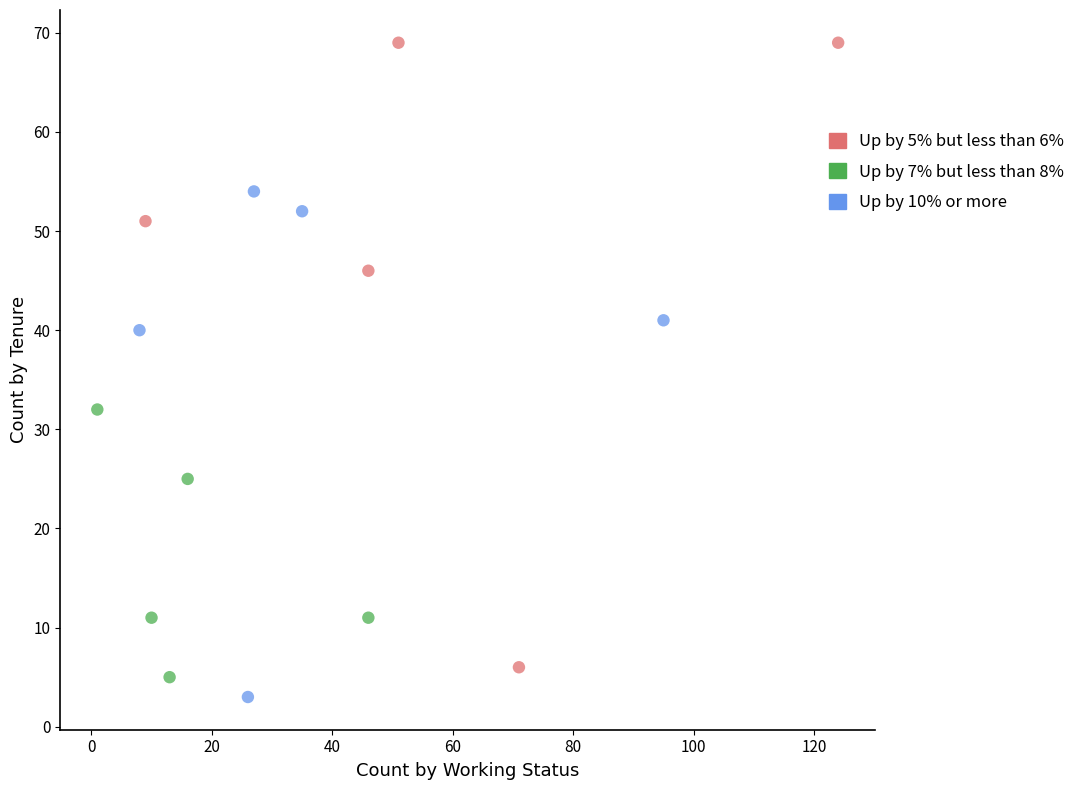

Which series contains the highest Y value?

Up by 5% but less than 6%